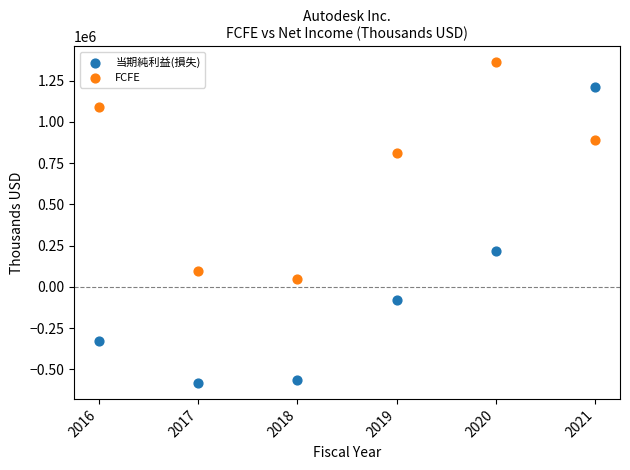

In the 当期純利益(損失) series, what Y value is closest to 313050?

214500